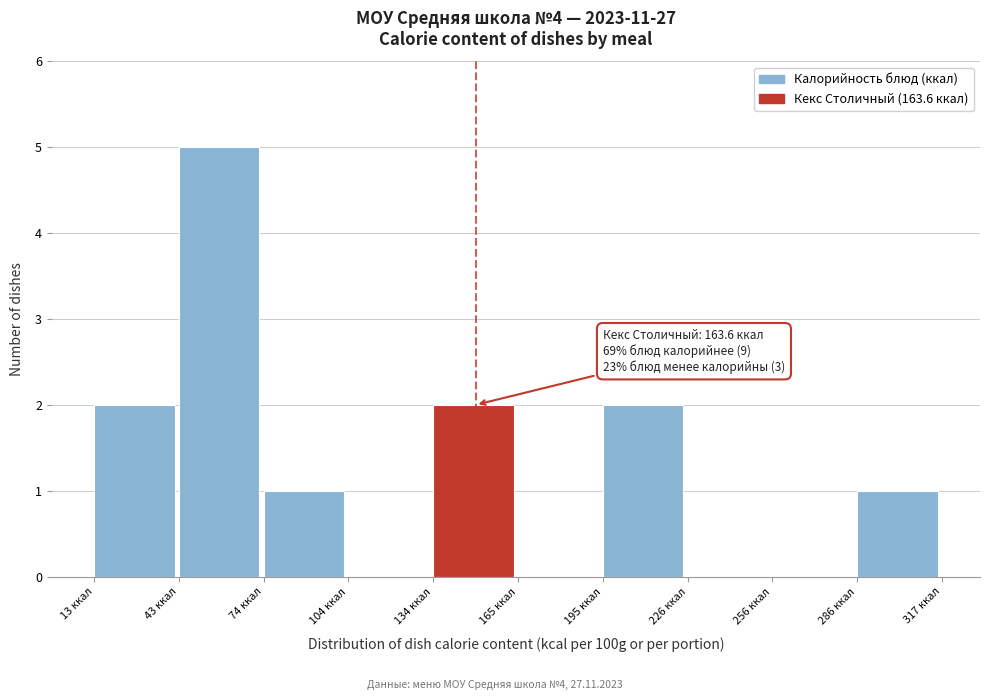

Which range on the x-axis has the tallest bar?

45 to 75